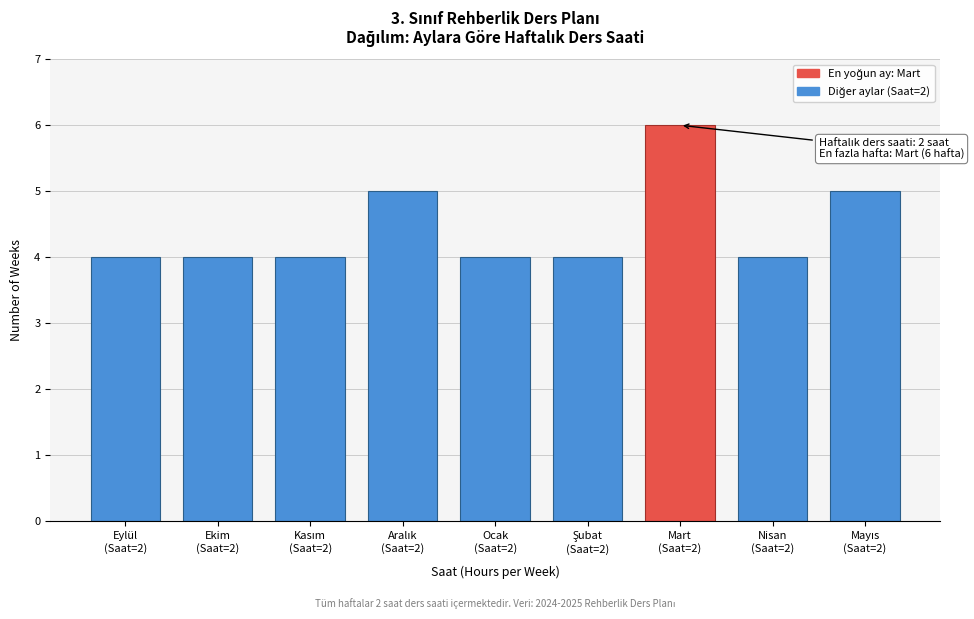

Reading right to left, what are all the values shown in this chart?

5	4	6	4	4	5	4	4	4